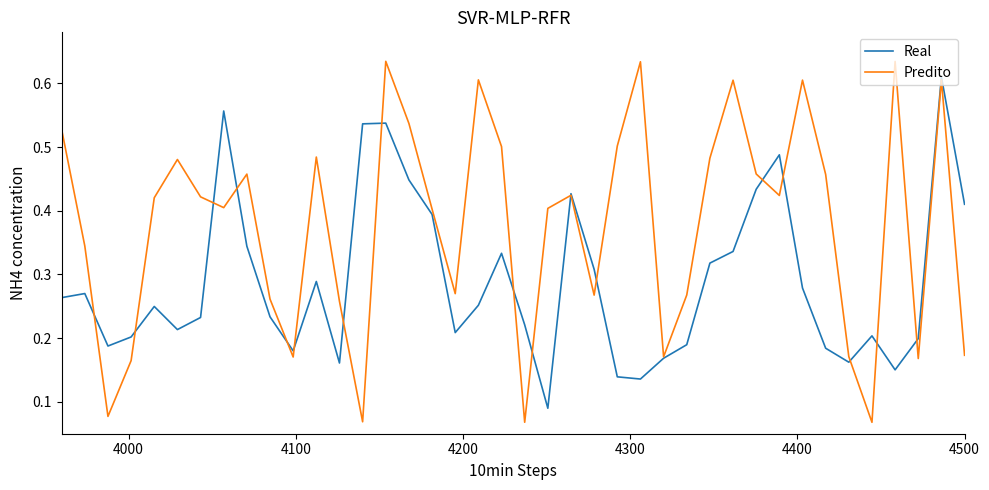

Does the chart have visible grid lines?

No